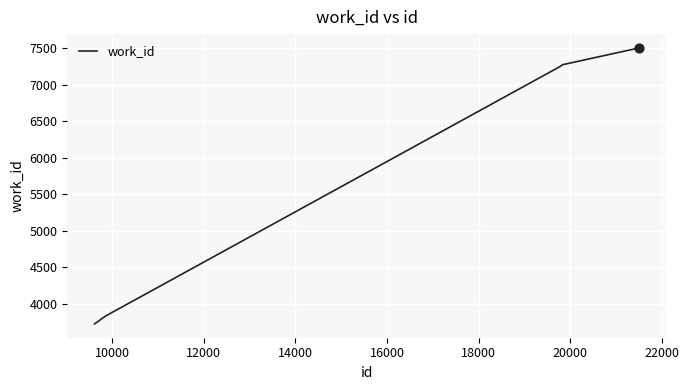

True or false: the data has more than 2 interior local peaks.

False